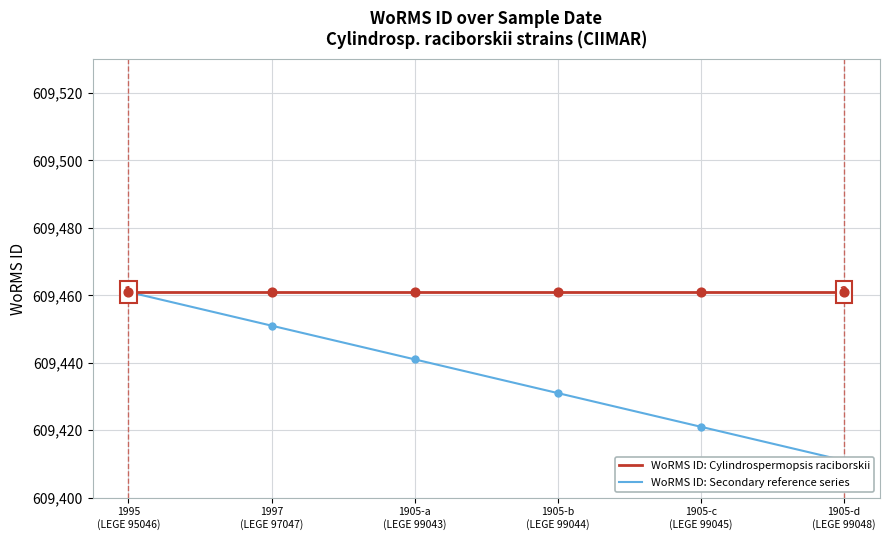

Which series has the largest total across all categories?

WoRMS ID: Cylindrospermopsis raciborskii